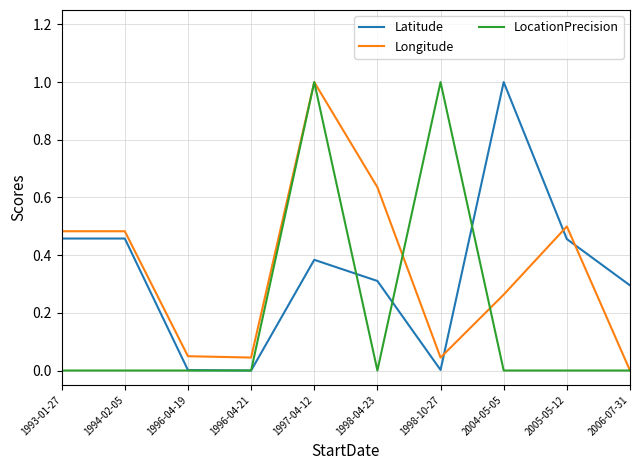

Is the value of LocationPrecision at 2005-05-12 greater than the value of Longitude at 1994-02-05?

No